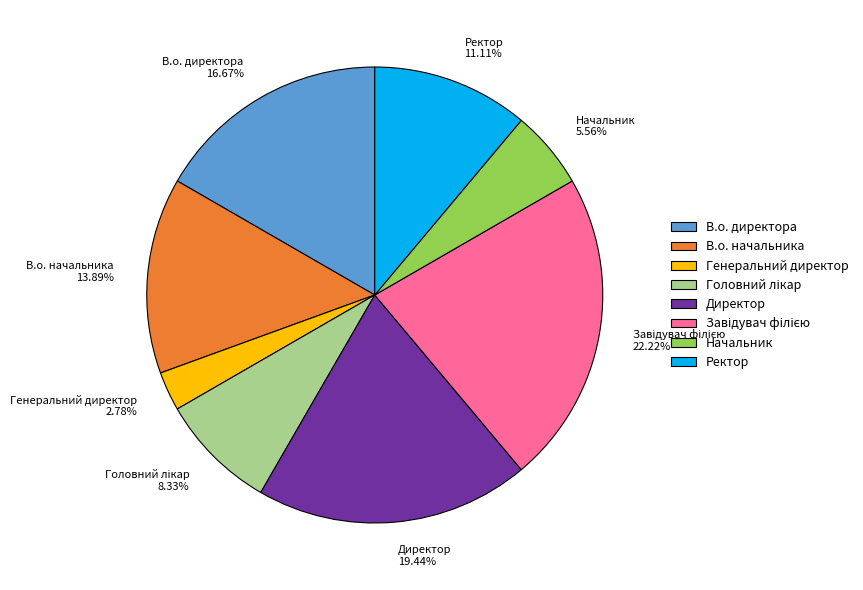

How many segments does this pie chart have?

8